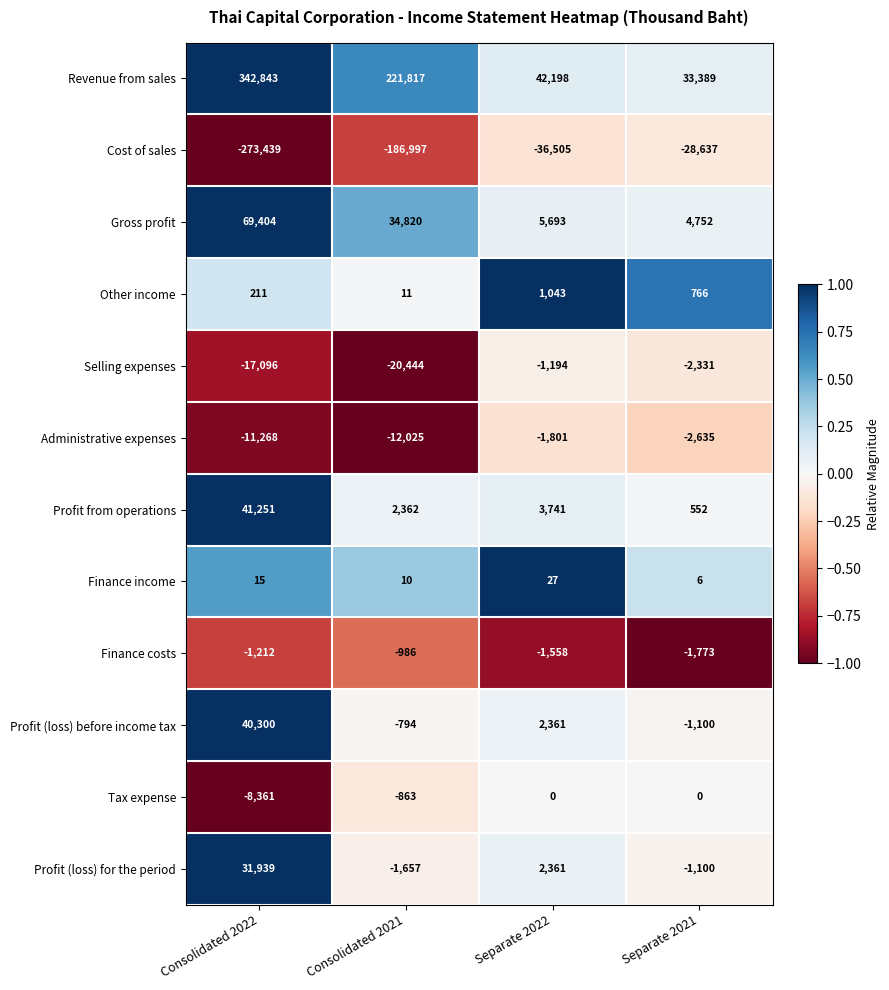

What is the difference between the maximum and minimum values in the Profit (loss) for the period series?

33596